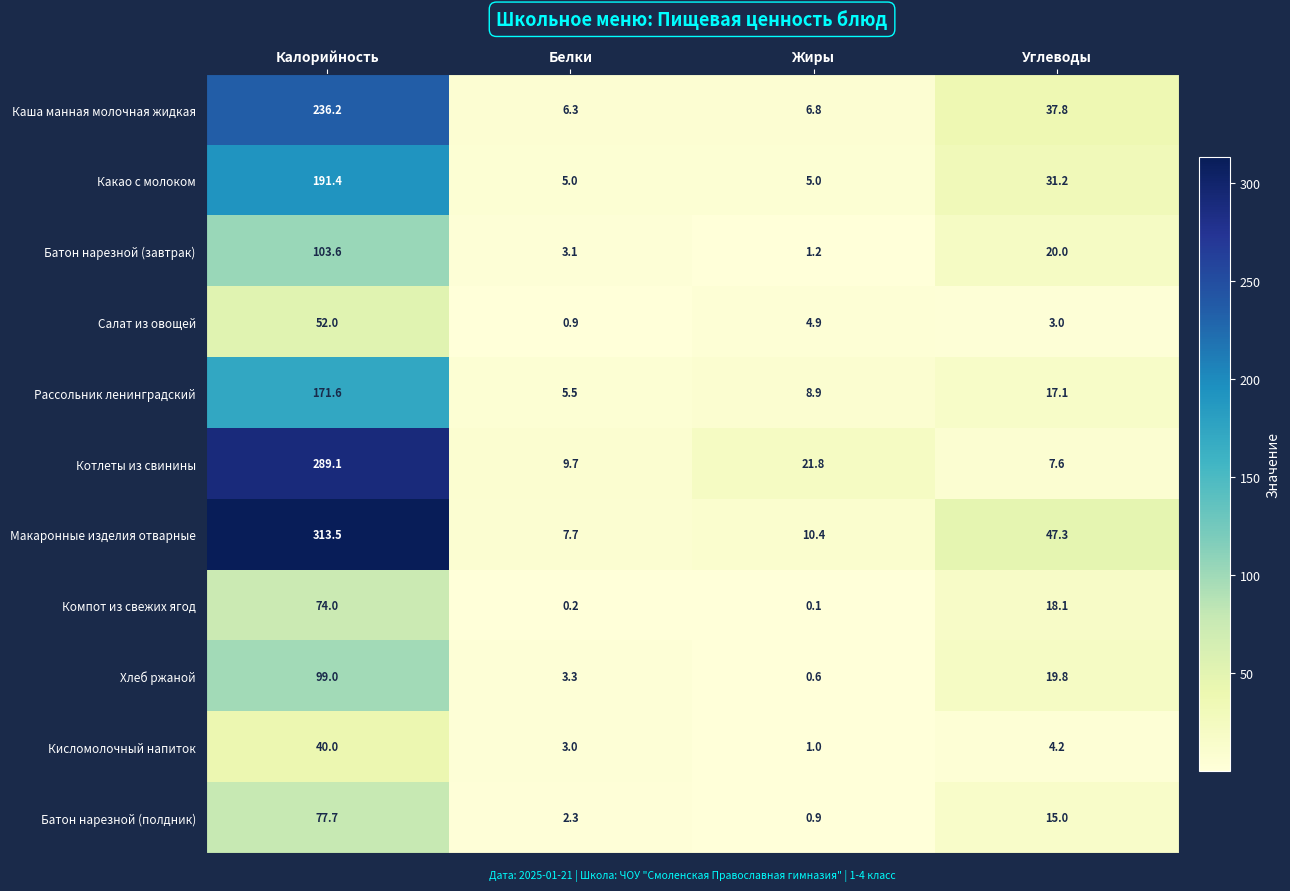

Rank the series at Углеводы from highest to lowest value.

Макаронные изделия отварные, Каша манная молочная жидкая, Какао с молоком, Батон нарезной (завтрак), Хлеб ржаной, Компот из свежих ягод, Рассольник ленинградский, Батон нарезной (полдник), Котлеты из свинины, Кисломолочный напиток, Салат из овощей